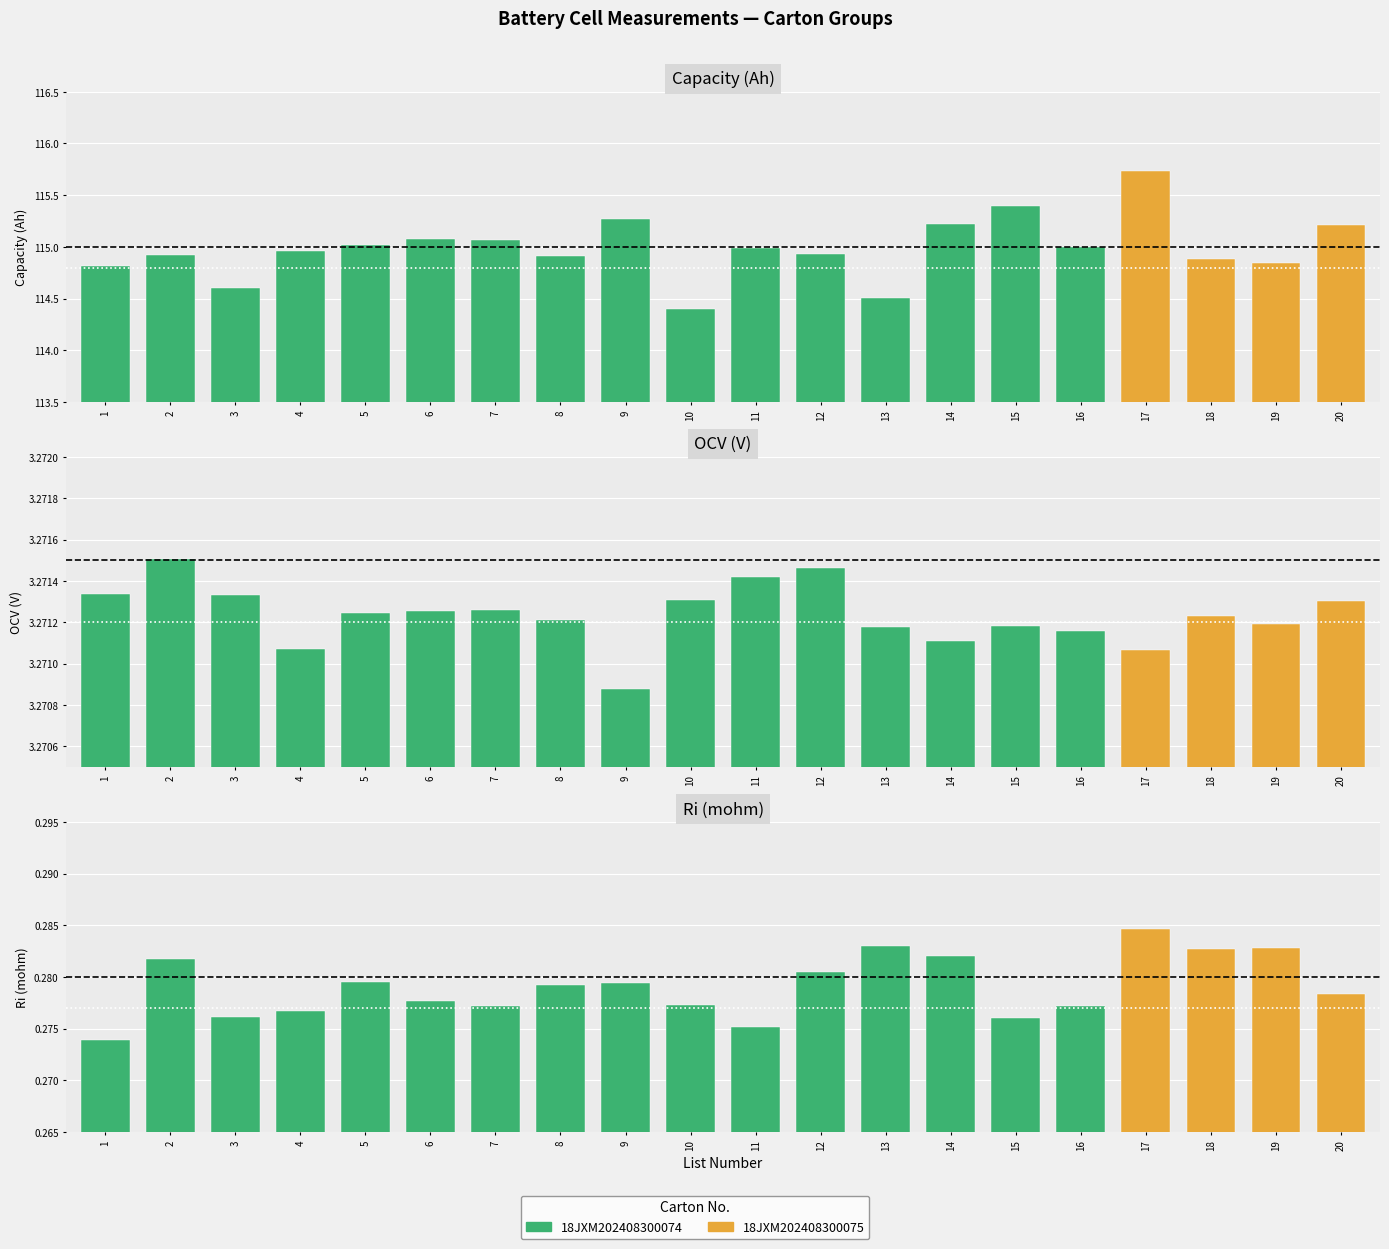

Rank the series at 9 from highest to lowest value.

Capacity (Ah), OCV(V), Ri(mohm)